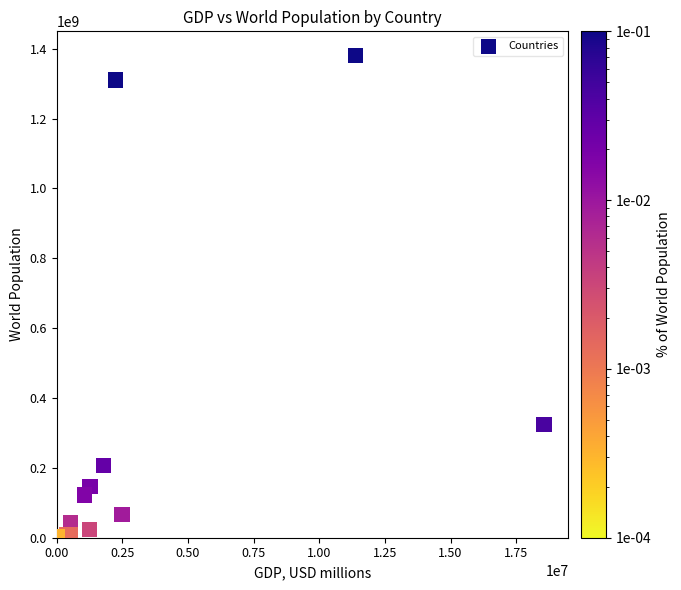

What Y value in the scatter plot is closest to 691682194?

324394000